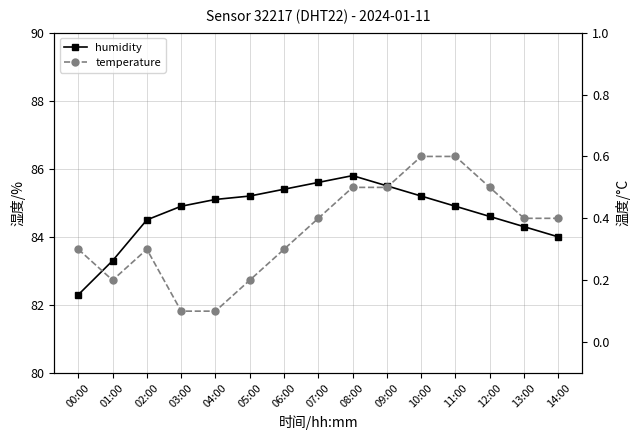

Where is the first local minimum for temperature?

01:00